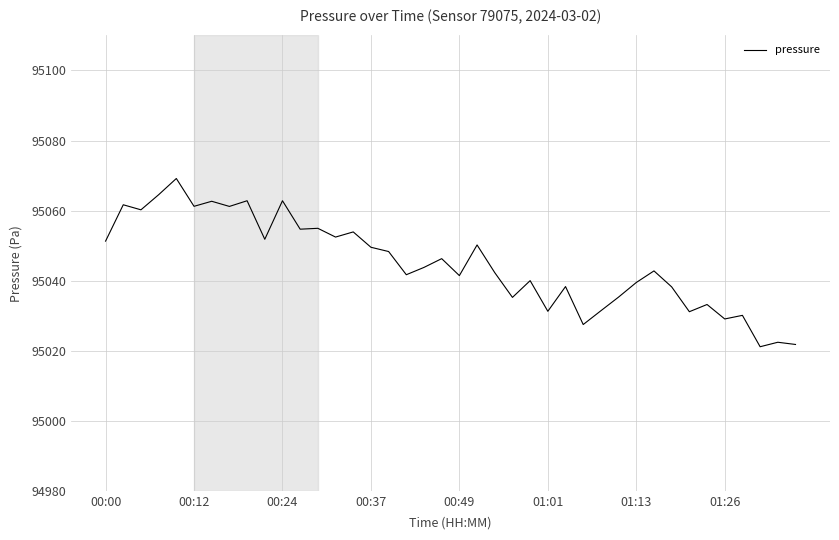

How many distinct data groups are displayed?

1